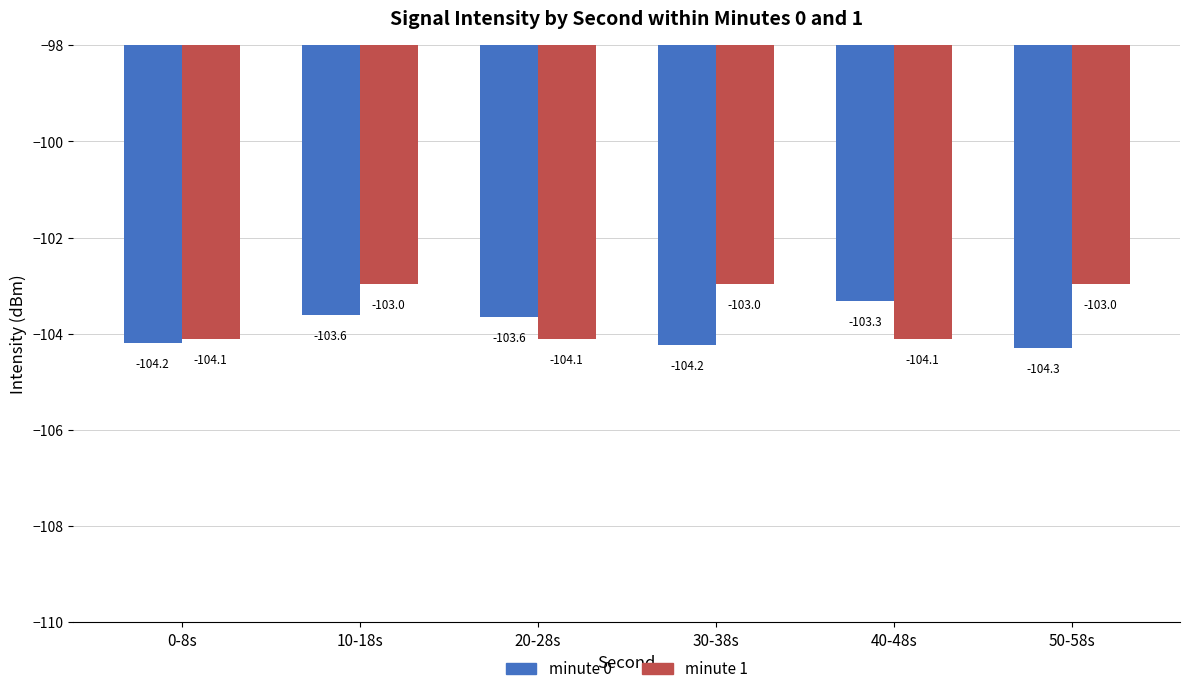

What is the label of the 1st bar from the left?

0-8s